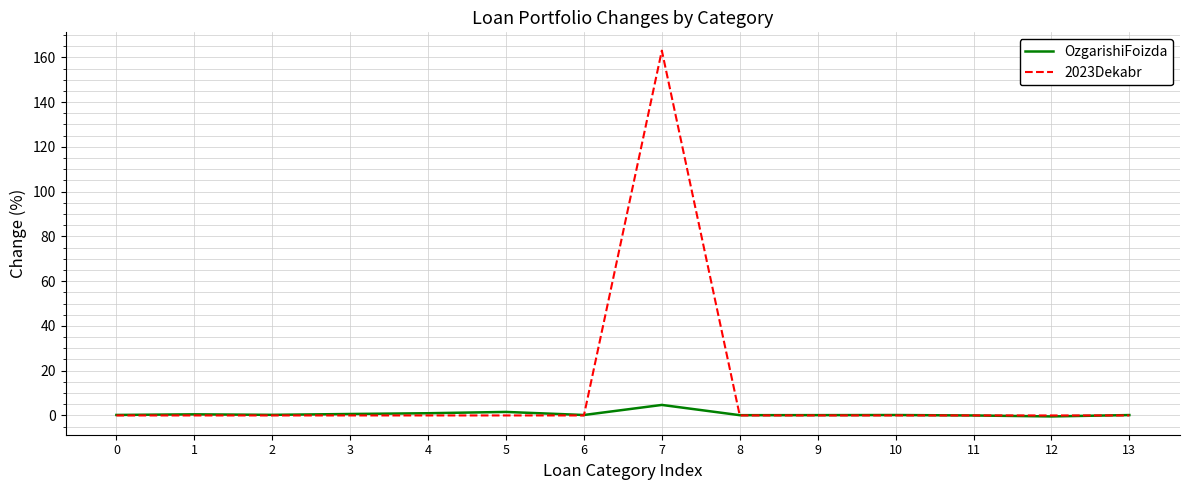

The 2023Dekabr series shows 0.0 at 11. True or false?

True